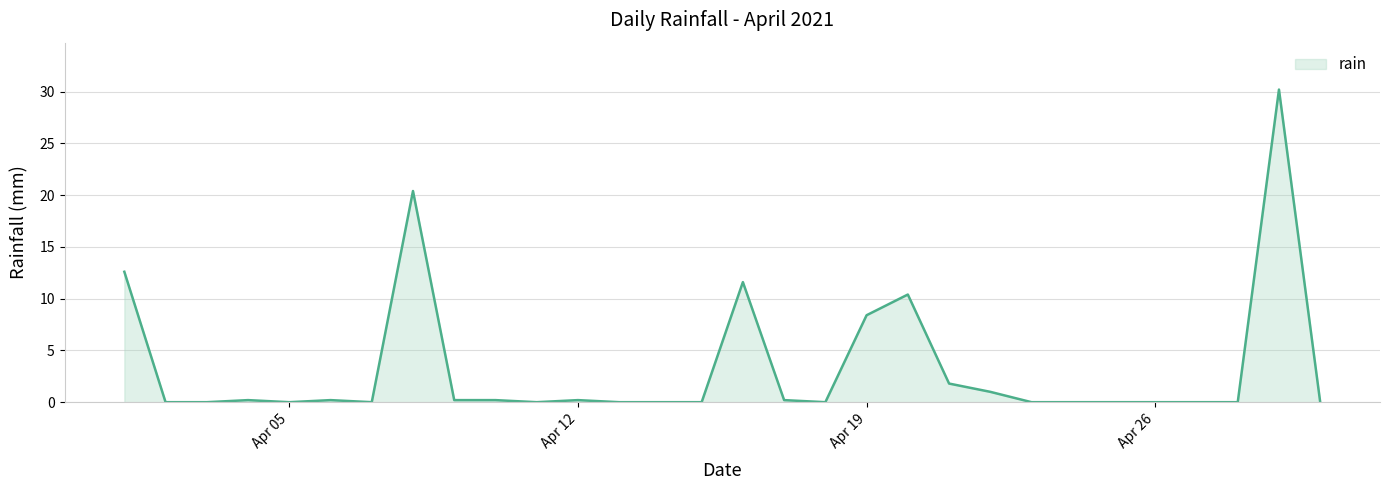

What is the greatest value displayed?

30.2